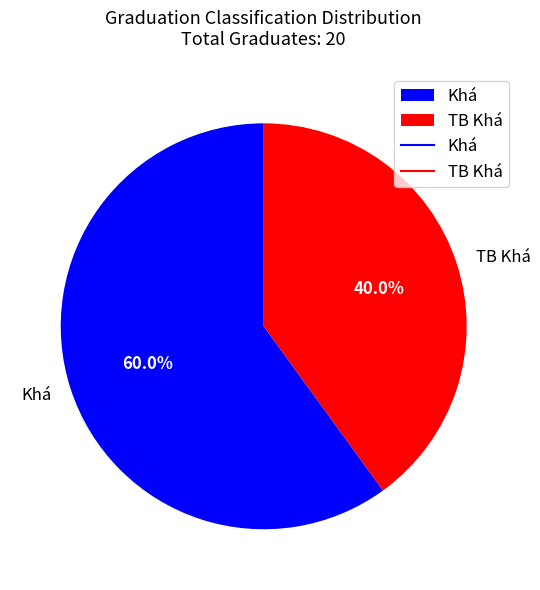

What percentage is the TB Khá slice, to the nearest percent?

40%